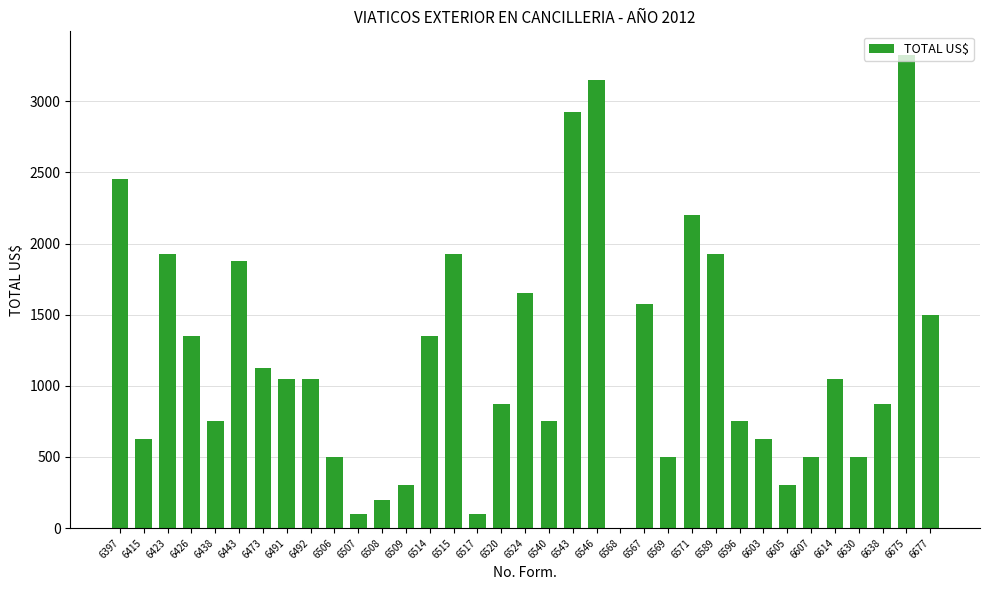

How many categories are shown in the chart?

35